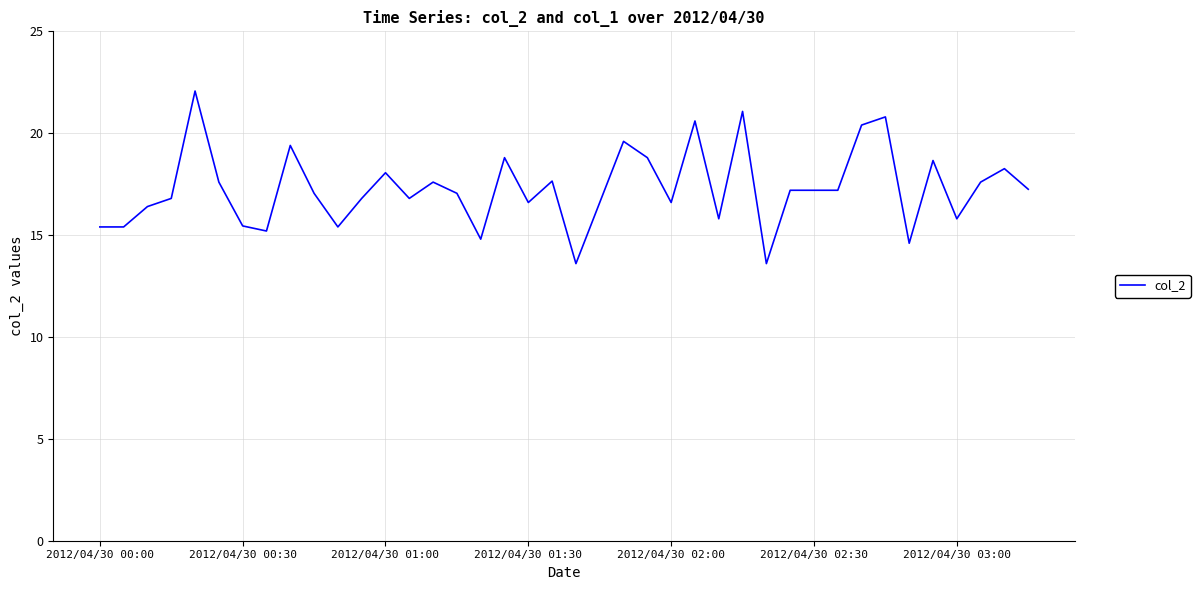

What is the minimum value shown in the chart?

13.6